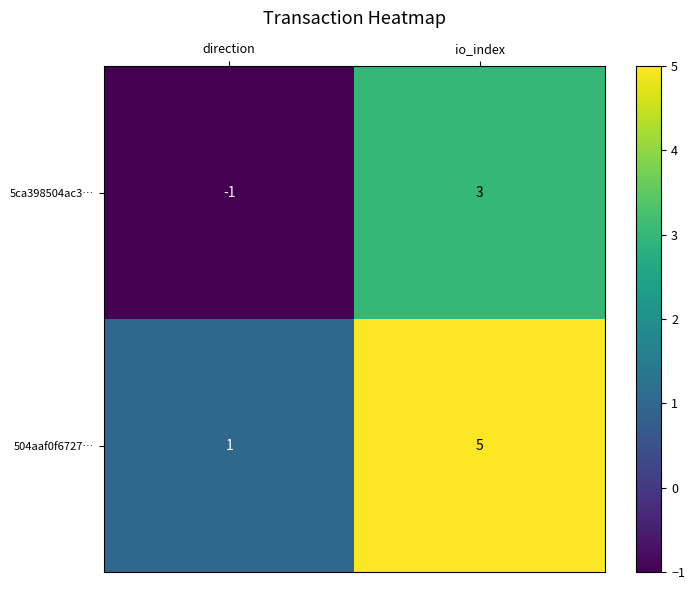

Reading right to left, list all the values displayed in this chart.

5ca398504ac3…: io_index=3	direction=-1
504aaf0f6727…: io_index=5	direction=1